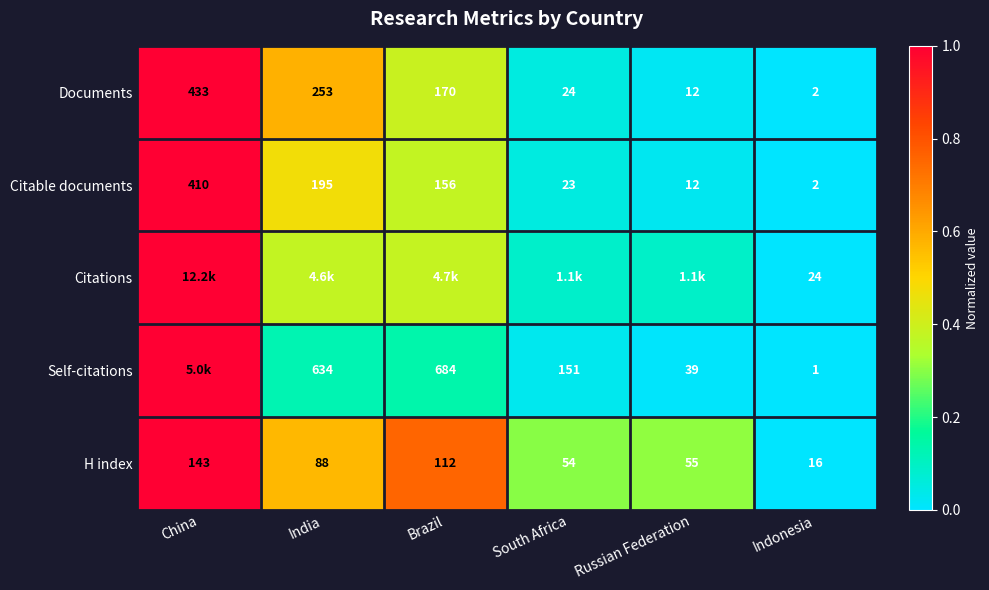

At which label is H index closest to 79?

India